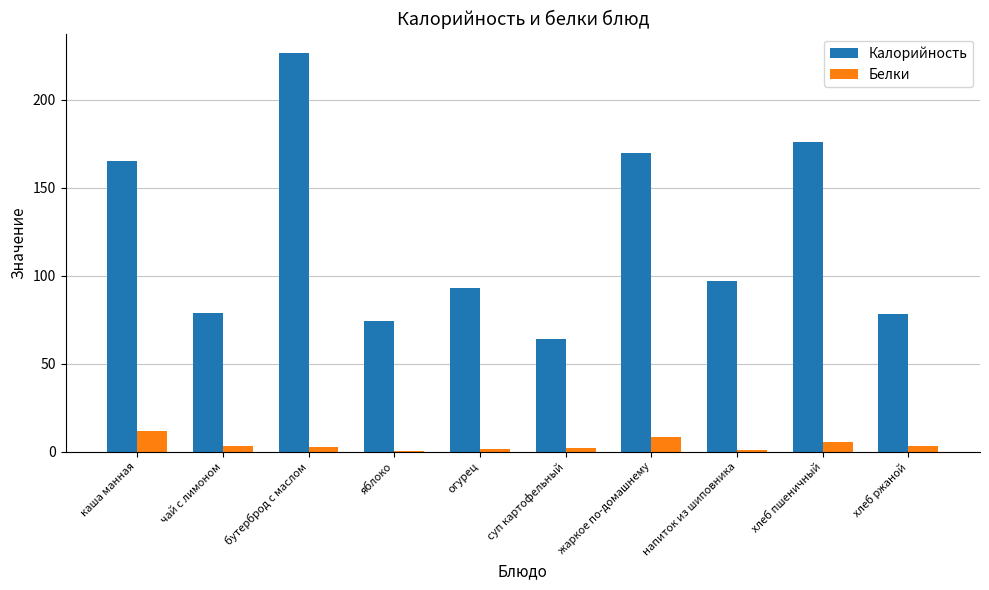

What is the maximum value for Калорийность?

226.4